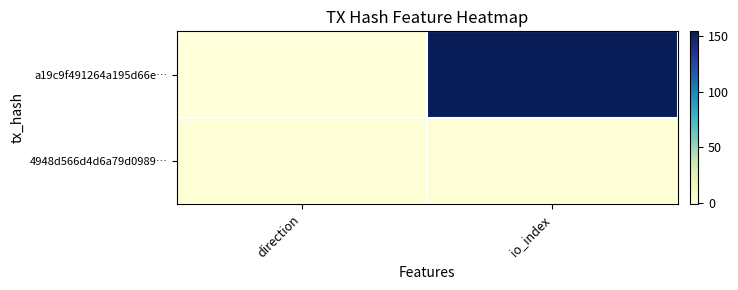

Reading left to right, transcribe all the data shown in this chart.

a19c9f491264a195d66e…: direction=-1	io_index=154
4948d566d4d6a79d0989…: direction=1	io_index=1